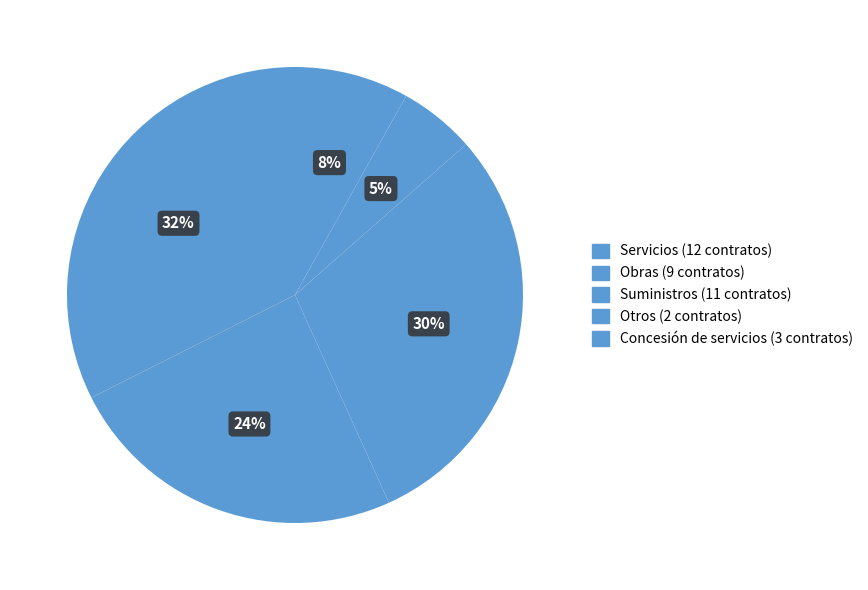

To the nearest percent, what is the average slice percentage?

20%